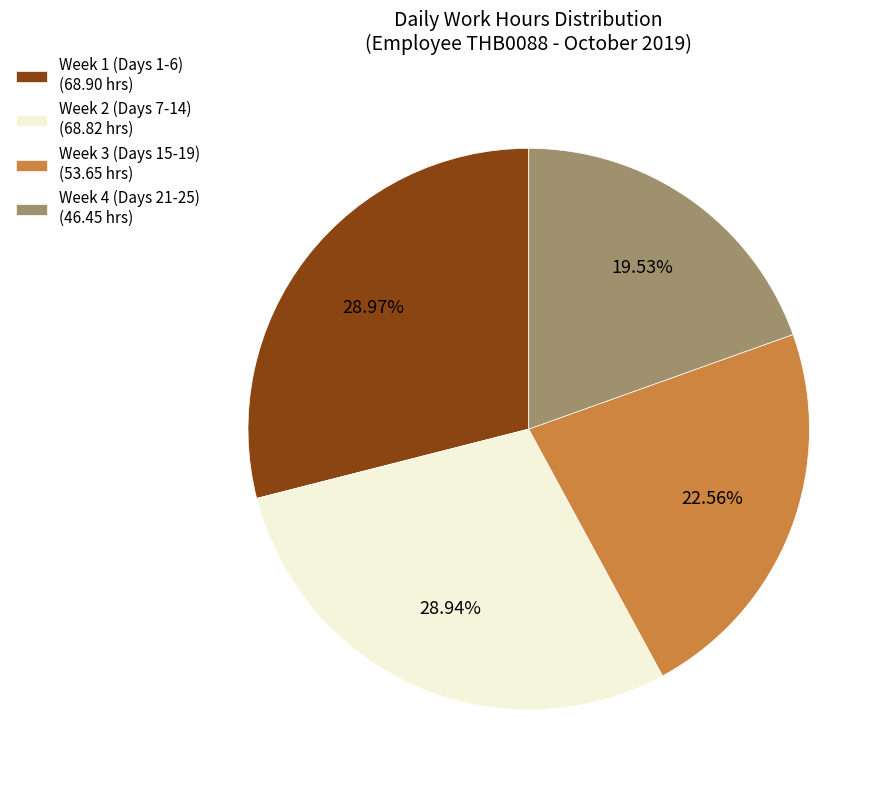

Approximately how many times larger is the value at Week 4 (Days 21-25) (46.45 hrs) compared to Week 3 (Days 15-19) (53.65 hrs)?

0.9